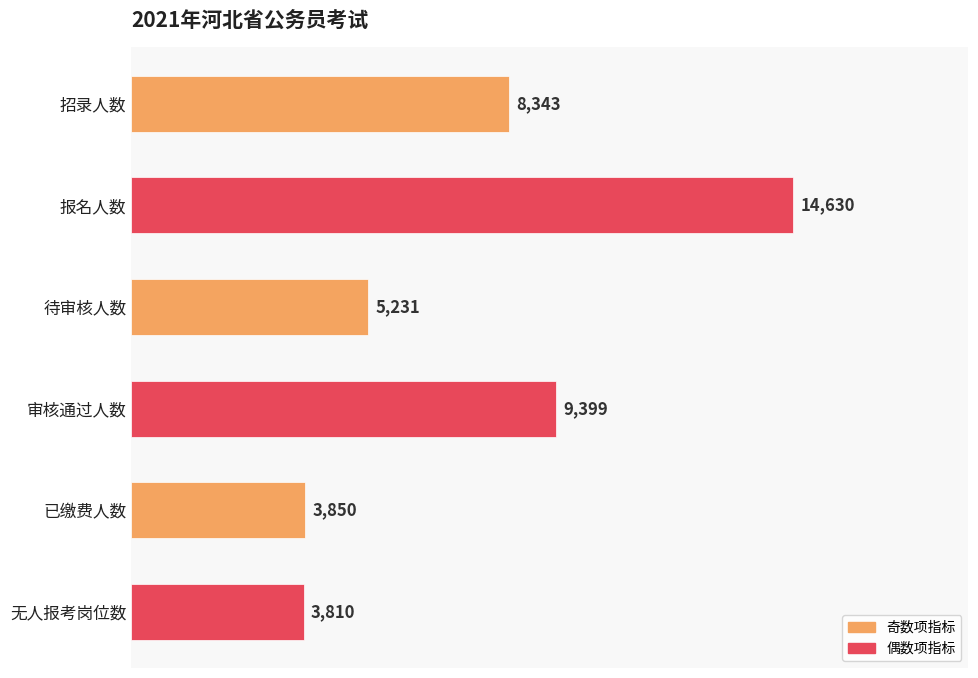

Reading top to bottom, transcribe all the data shown in this chart.

8343	14630	5231	9399	3850	3810